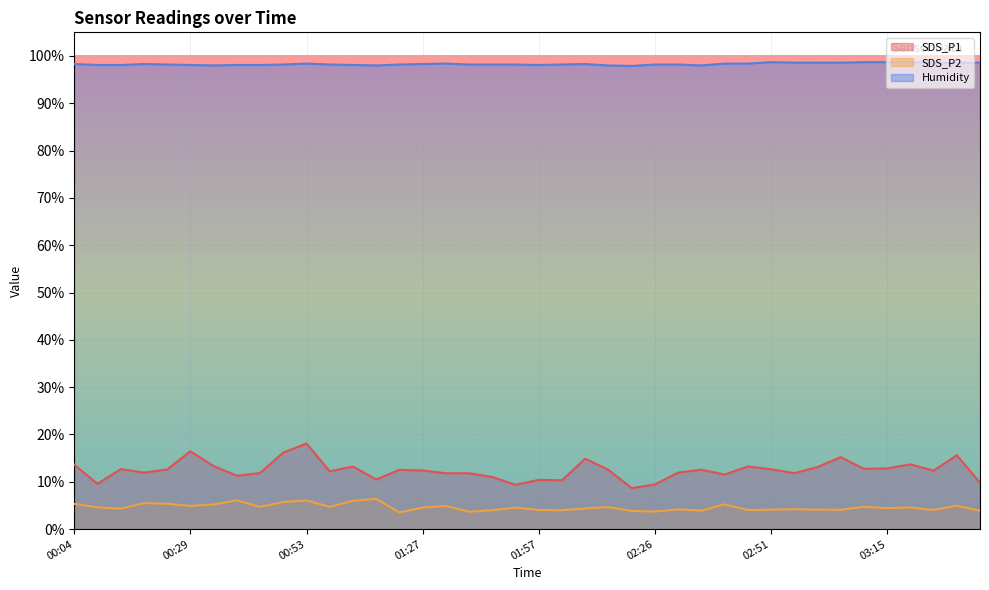

List the series in order of their peak value, highest first.

Humidity, SDS_P1, SDS_P2